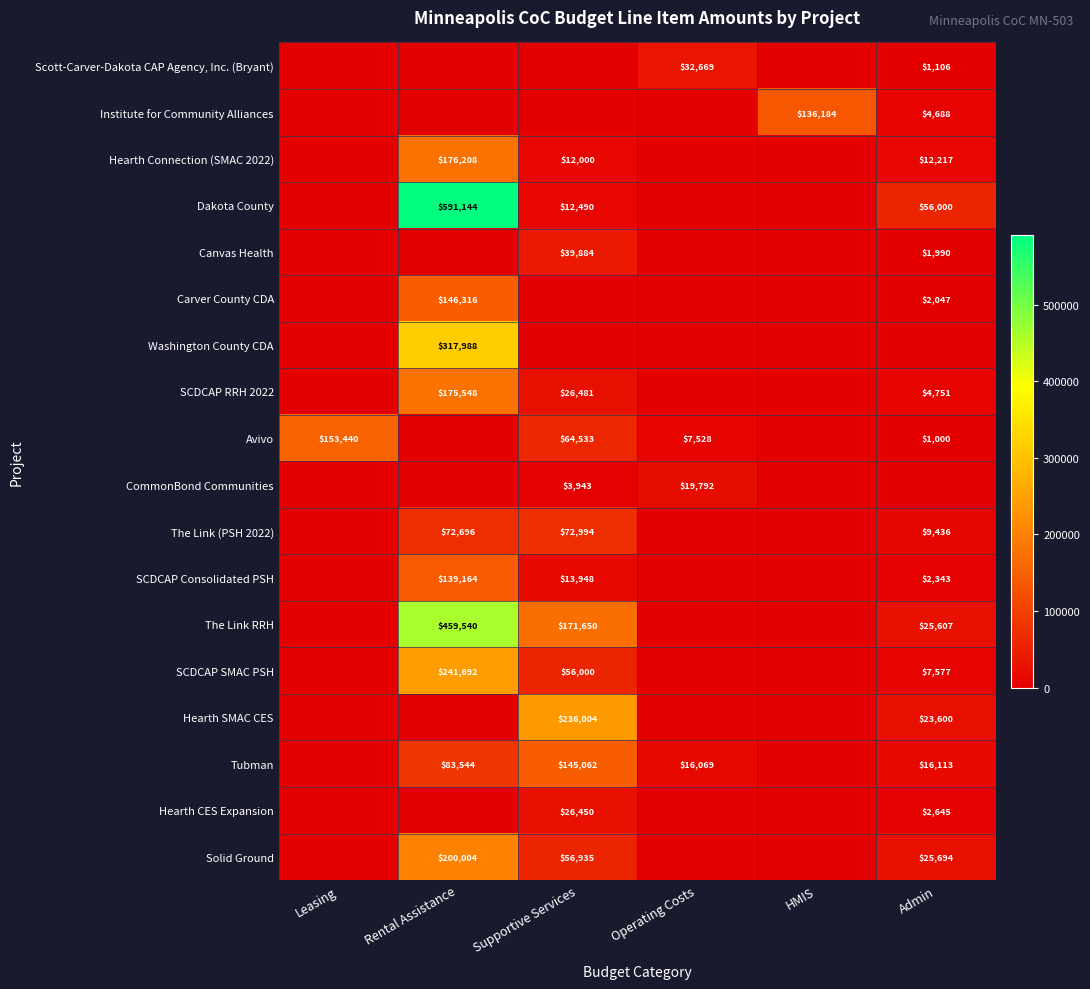

Is it true that Institute for Community Alliances equals 136184 at HMIS?

True